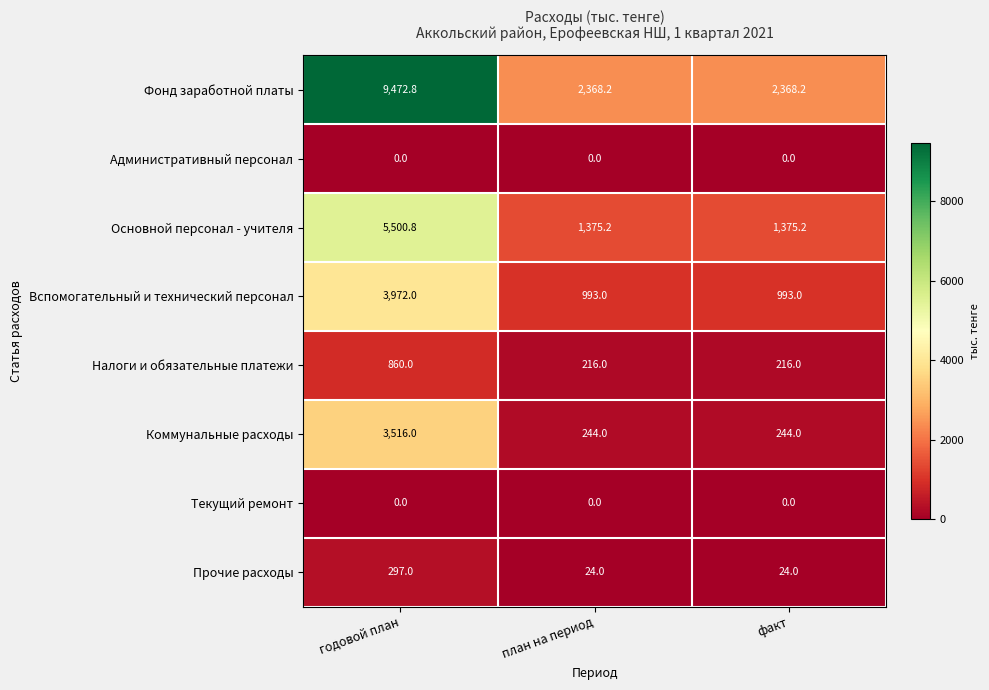

Which label corresponds to the largest value in the chart?

годовой план